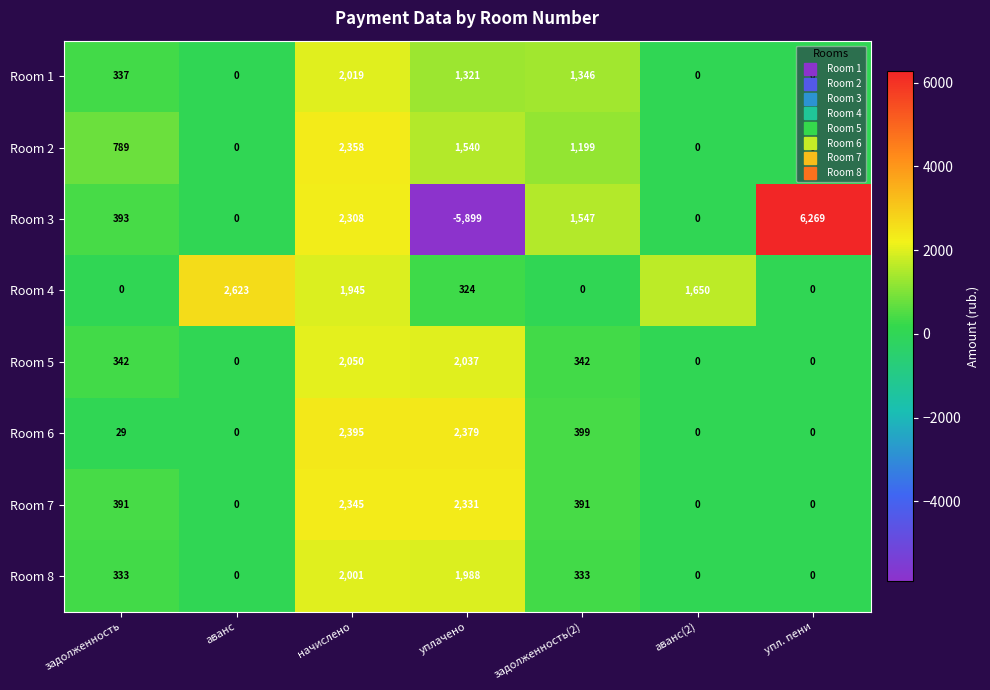

What is the total value across all series at упл. пени?

6269